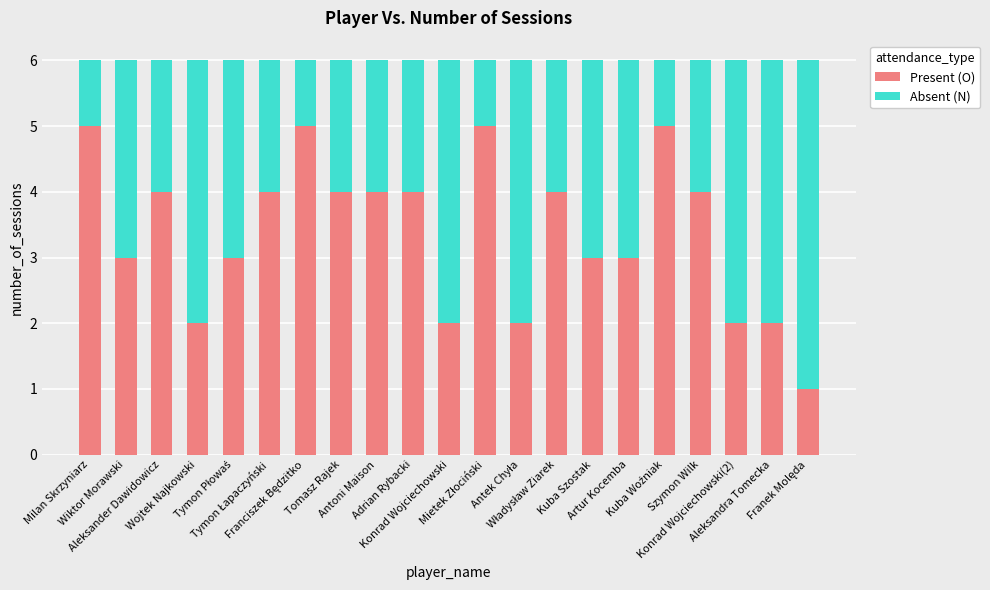

What is the average value of the Present (O) series?

3